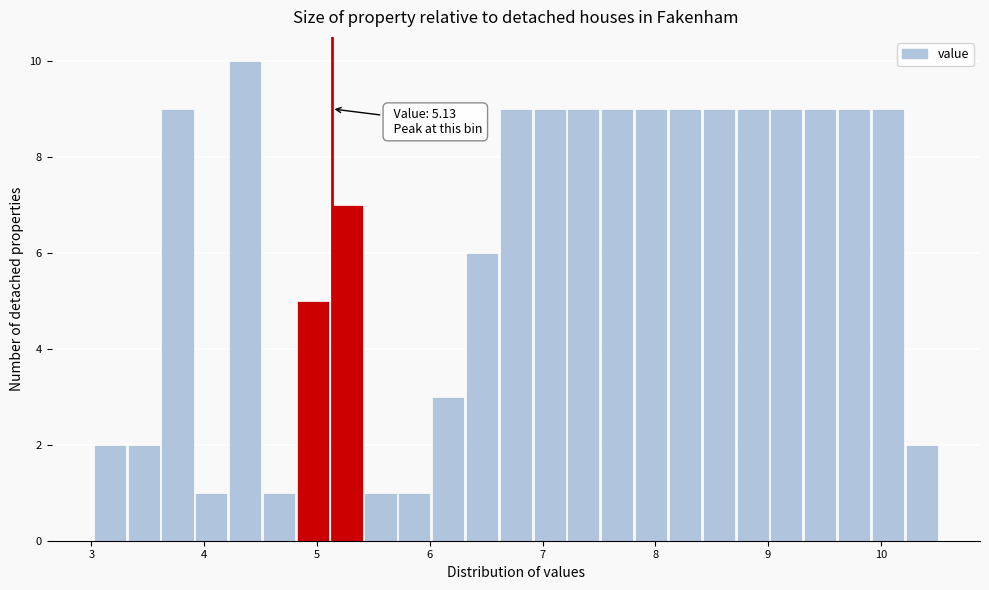

Around what value on the x-axis is the tallest bar? Give the approximate position of its centre, as read against the axis.

4.4